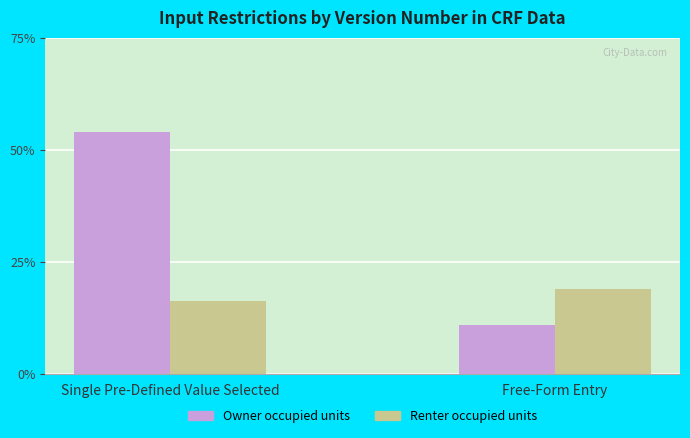

What are all the series names shown in the legend?

Owner occupied units, Renter occupied units